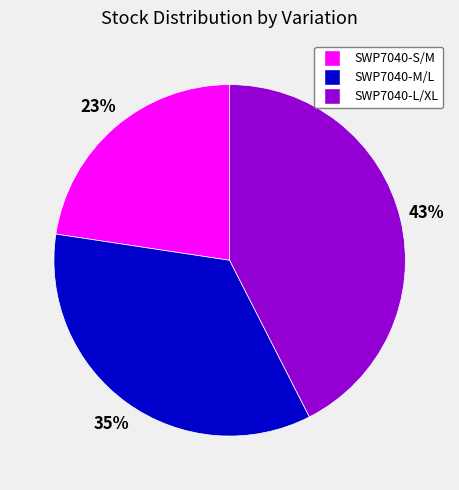

Approximately how many times larger is the value at SWP7040-M/L compared to SWP7040-S/M?

1.5